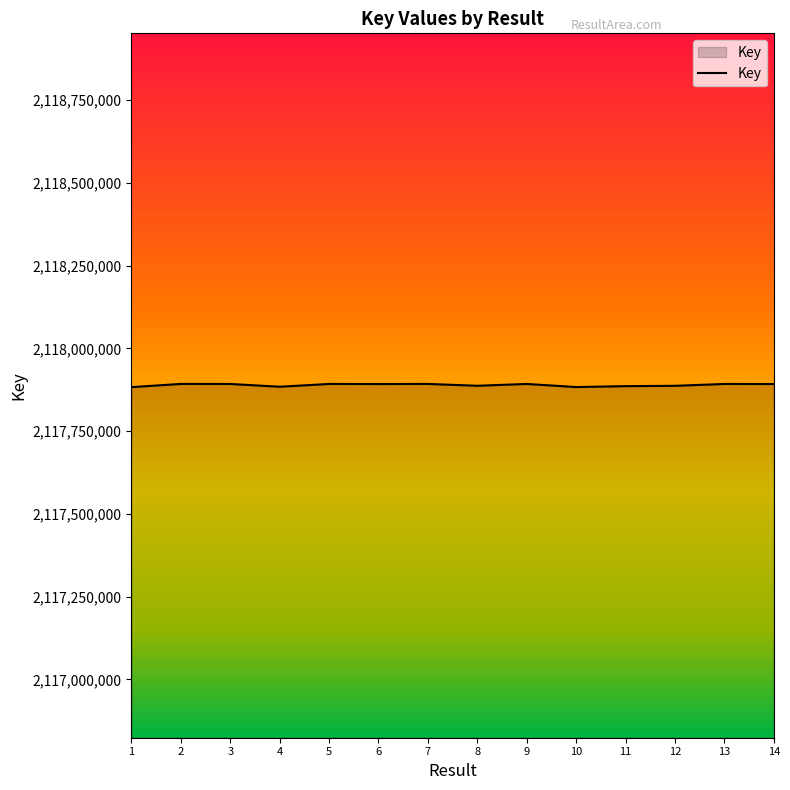

The value at 6 is 2991201253. True or false?

False